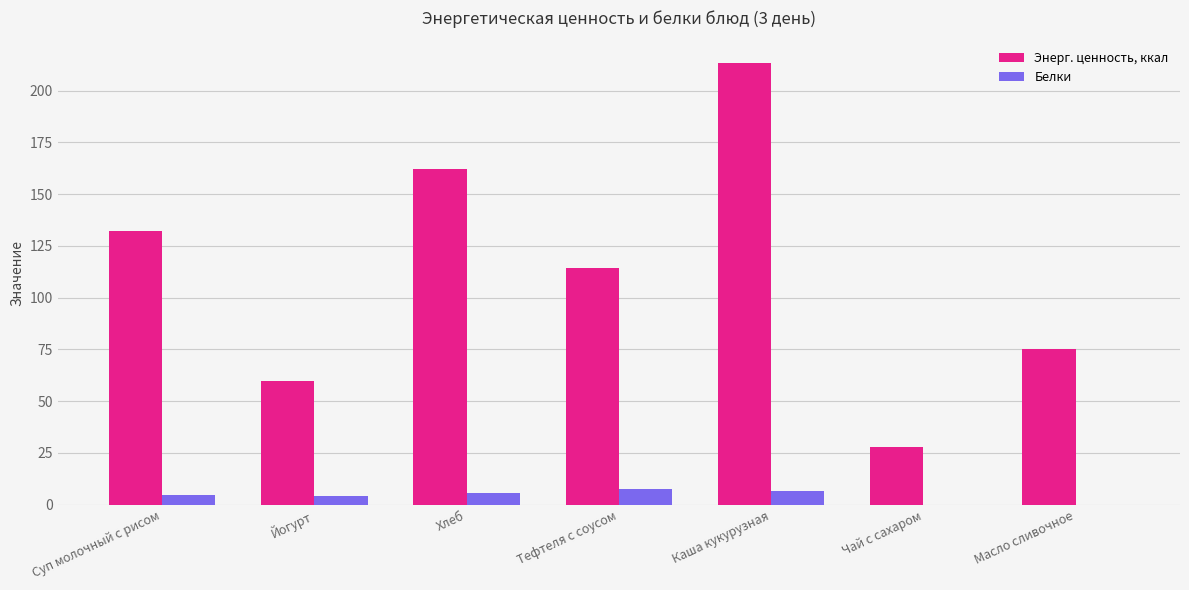

Which series has the largest total across all categories?

Энерг. ценность, ккал